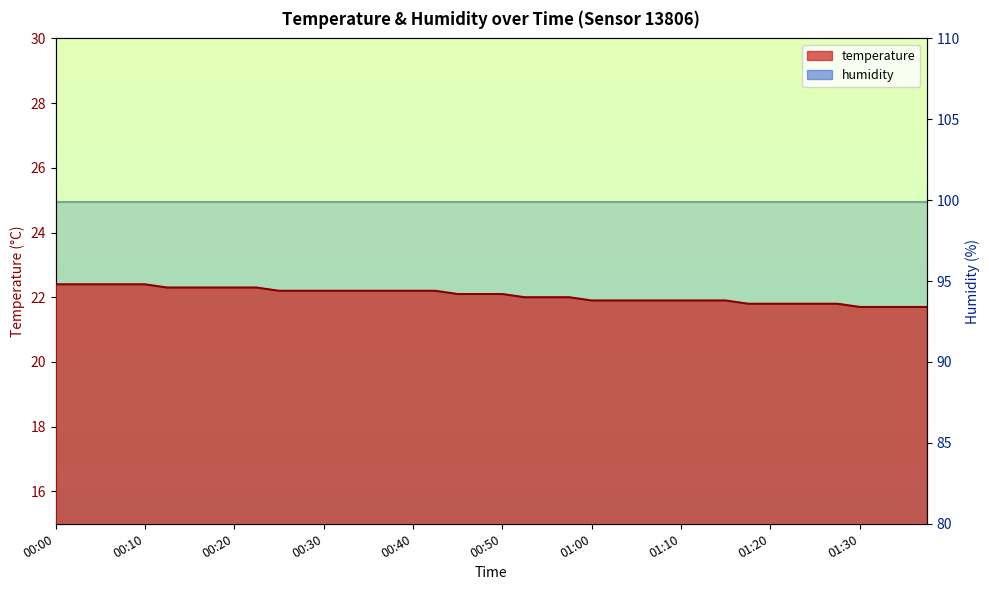

Which label corresponds to the largest value in the chart?

00:00